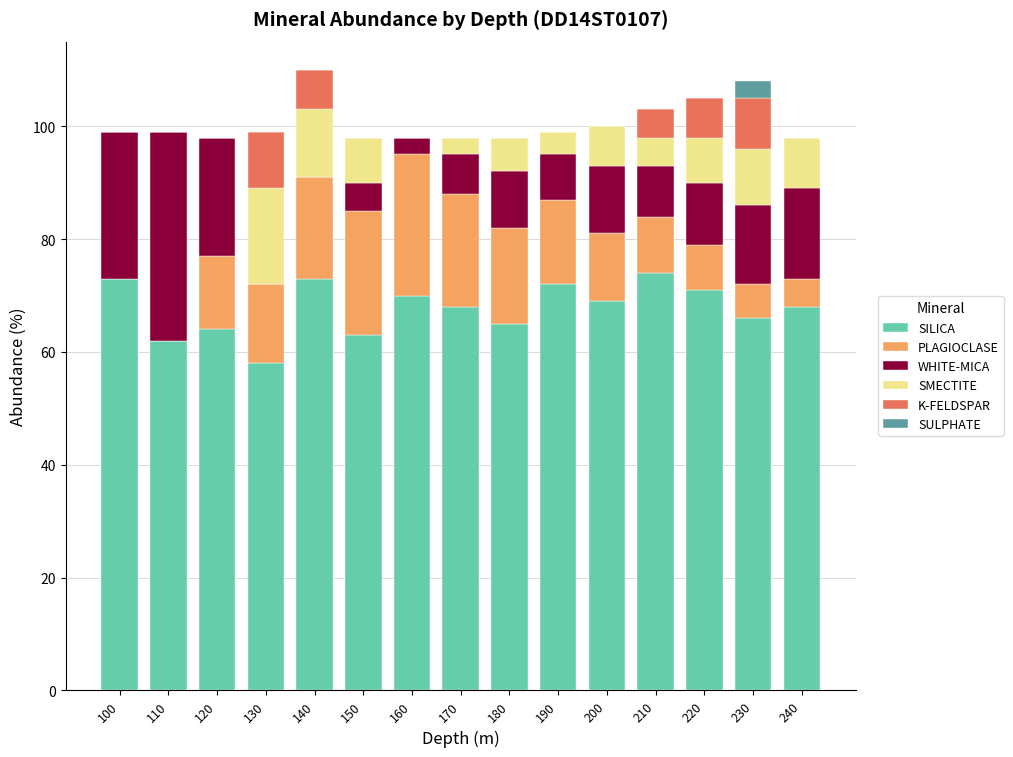

What is the total value across all series at 210?

103